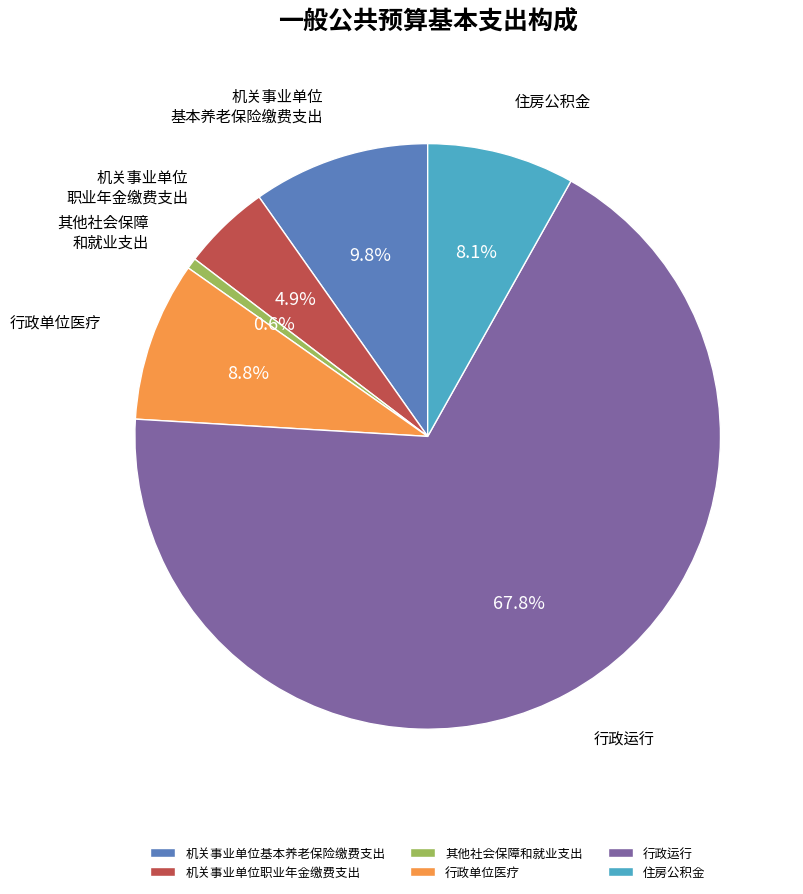

Is the sum of 机关事业单位基本养老保险缴费支出 and 其他社会保障和就业支出 greater than half?

No